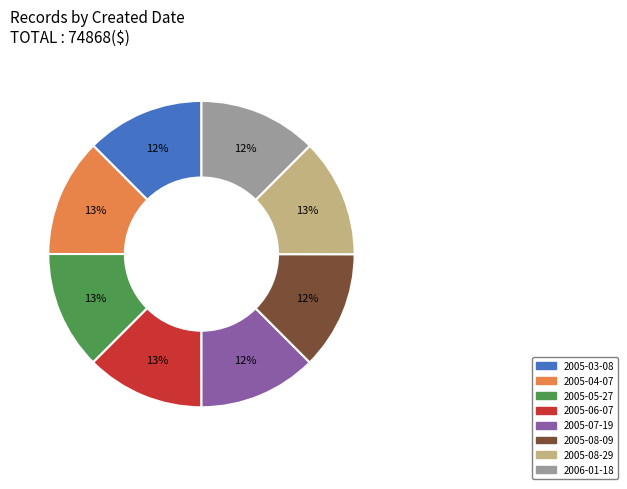

True or false: 2005-04-07 accounts for 19% of the total.

False